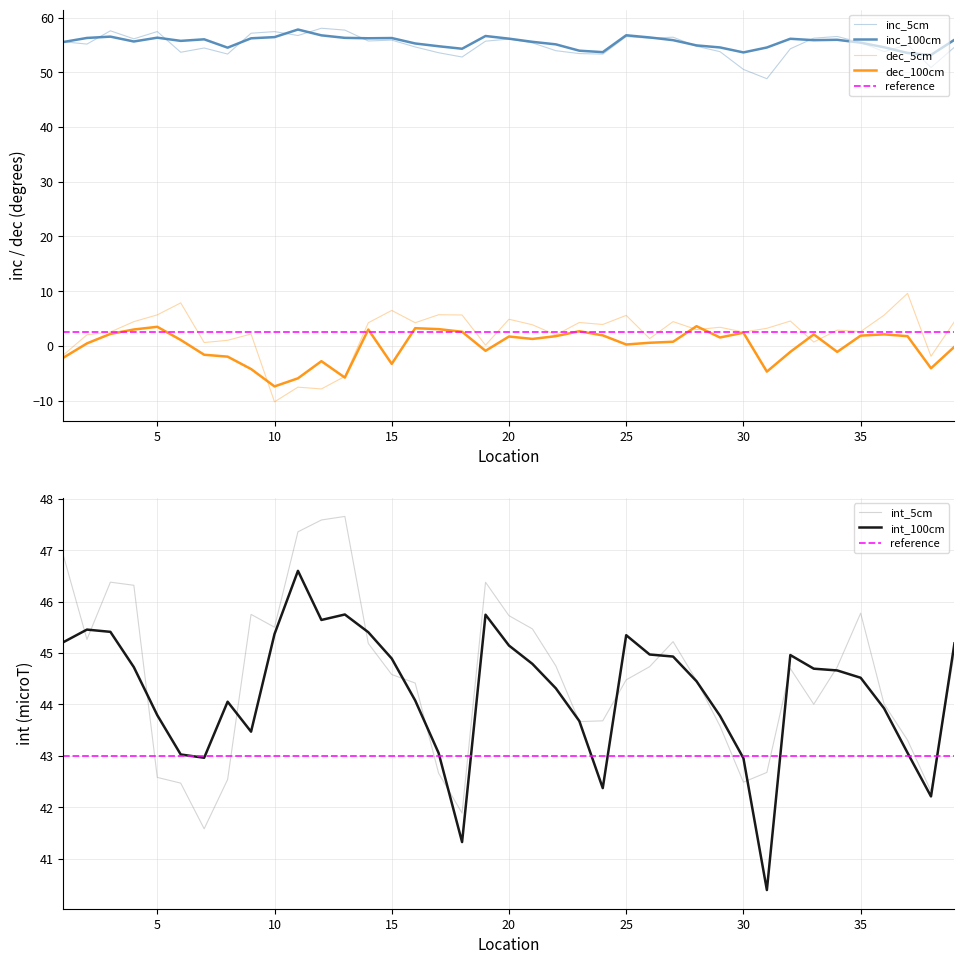

How many interior local valleys does the int_100cm series have?

7